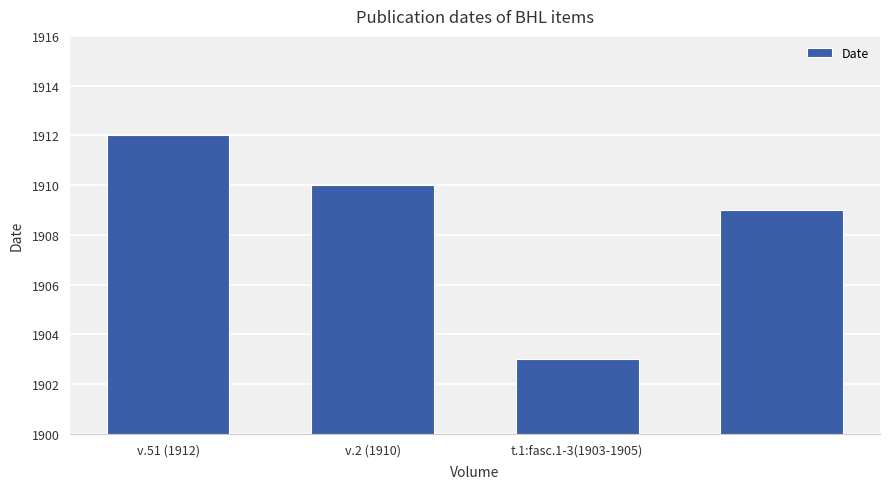

What is the smallest value displayed?

1903